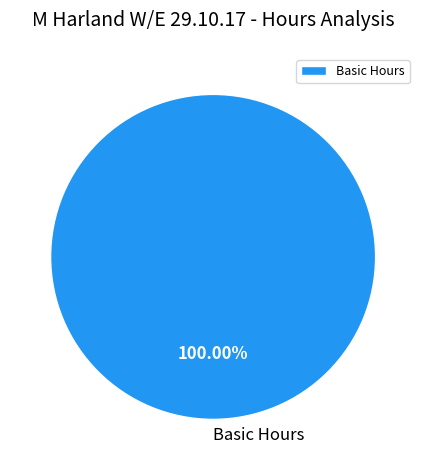

How many slices are in this pie chart?

1